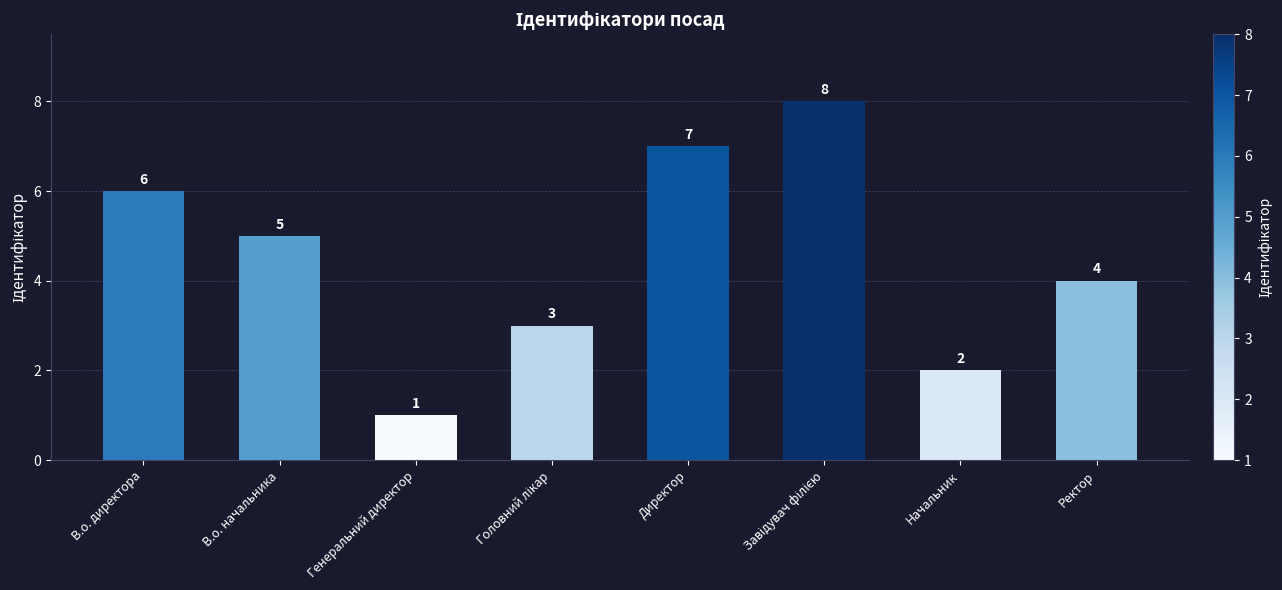

Which category has the lowest value across all series?

Генеральний директор